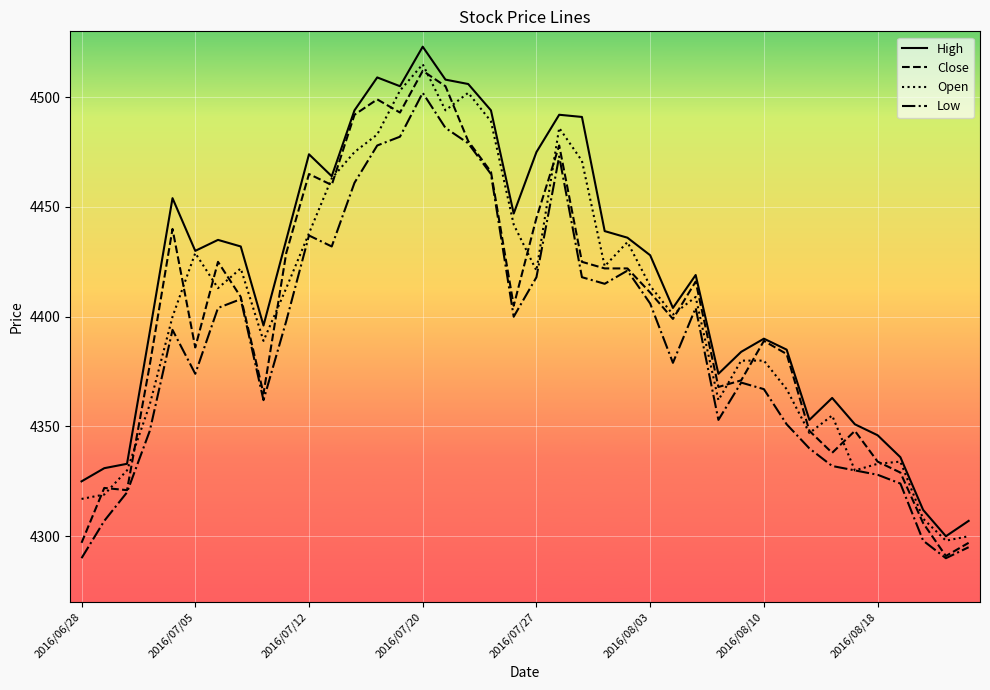

Which series has the widest spread of values?

High